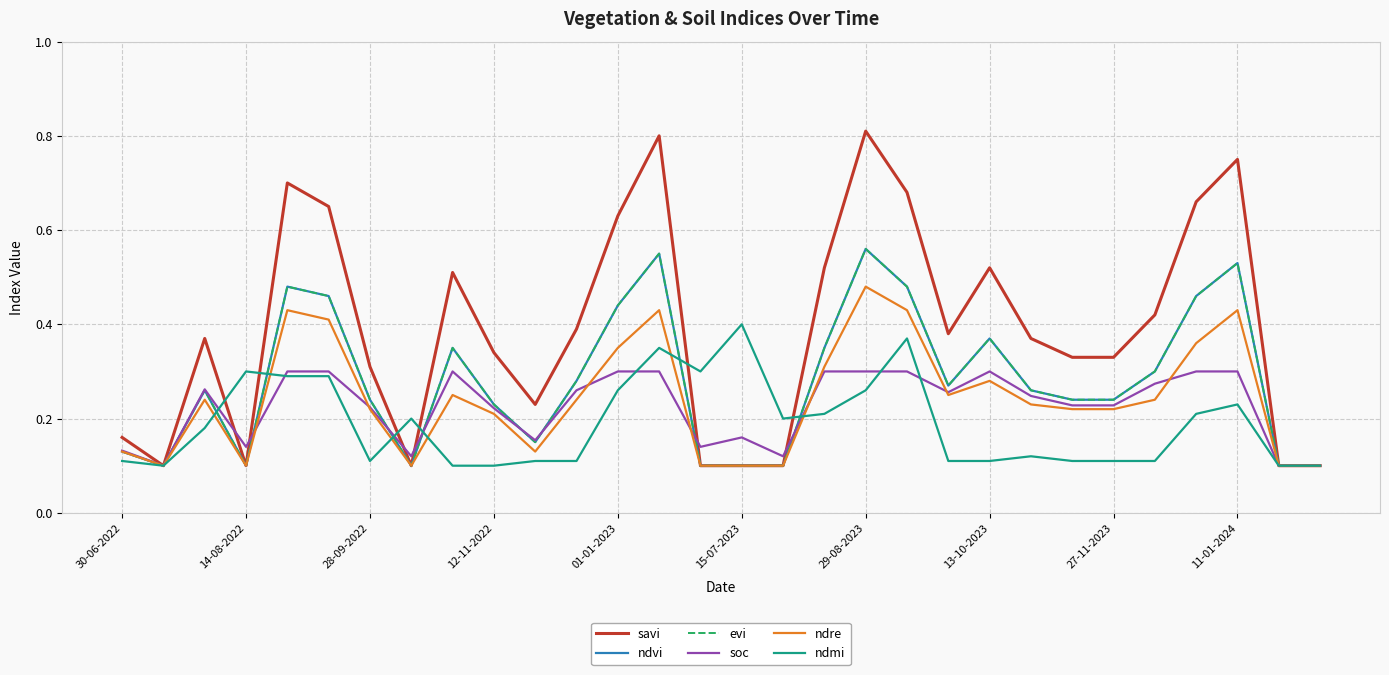

Between which two adjacent categories do soc and ndvi first intersect?

12-11-2022 and 01-01-2023